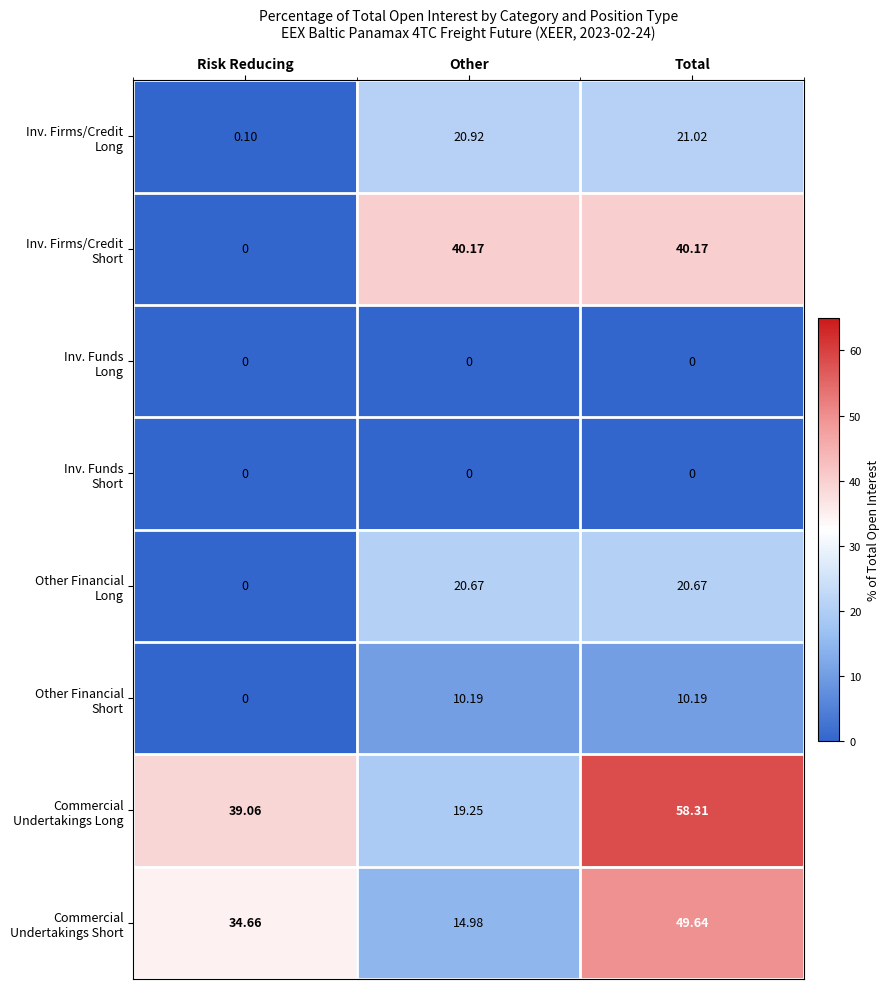

Which label corresponds to the largest value in the chart?

Total